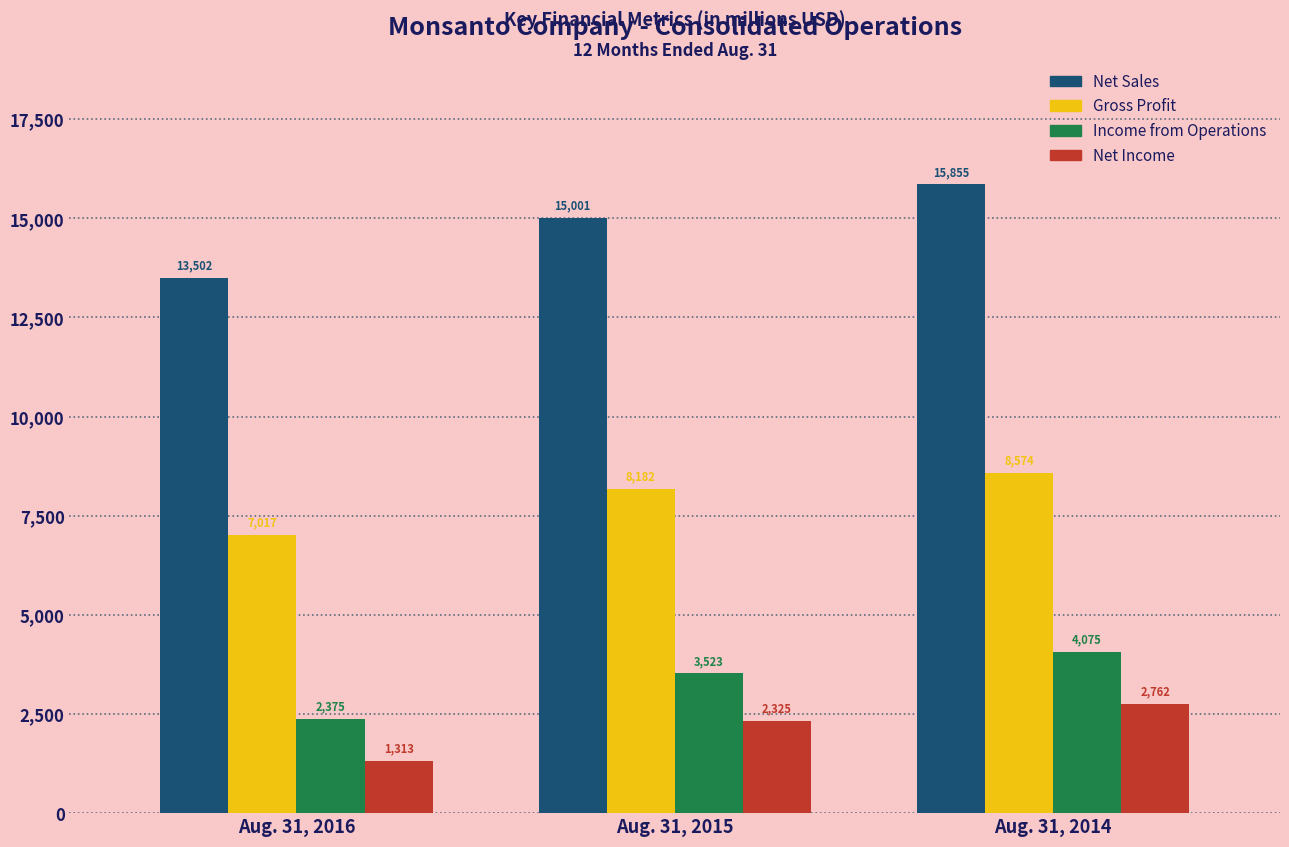

Reading left to right, list all the values displayed in this chart.

Net Sales: 13502	15001	15855
Gross Profit: 7017	8182	8574
Income from Operations: 2375	3523	4075
Net Income: 1313	2325	2762